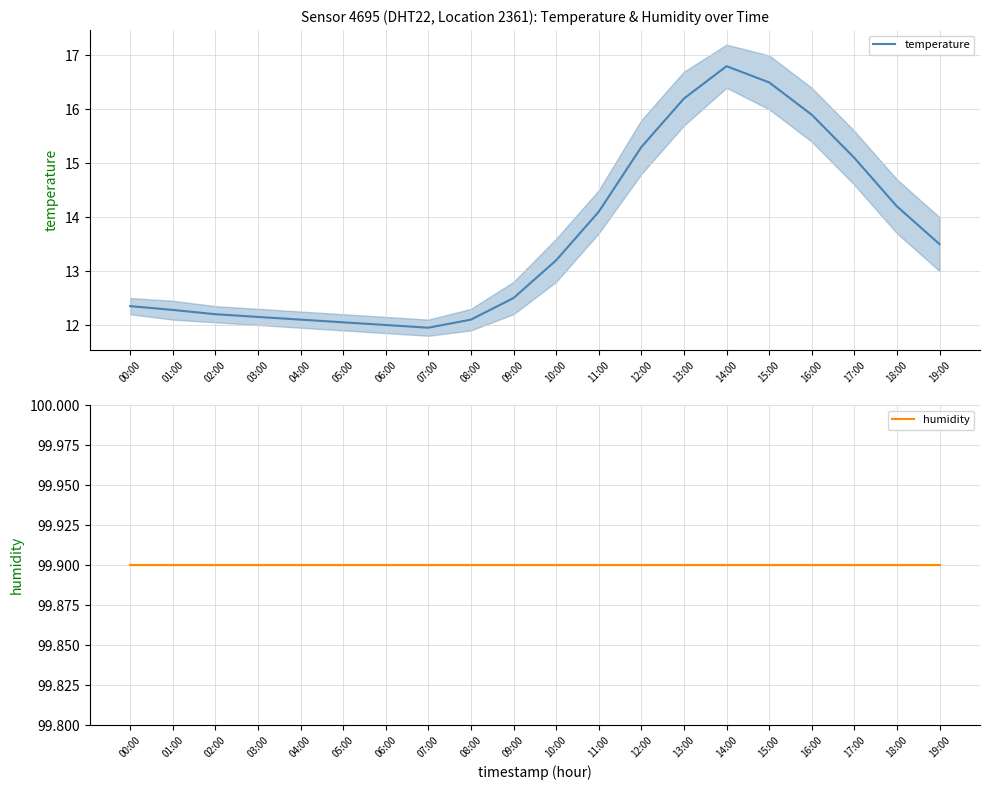

Which series has the largest total across all categories?

humidity